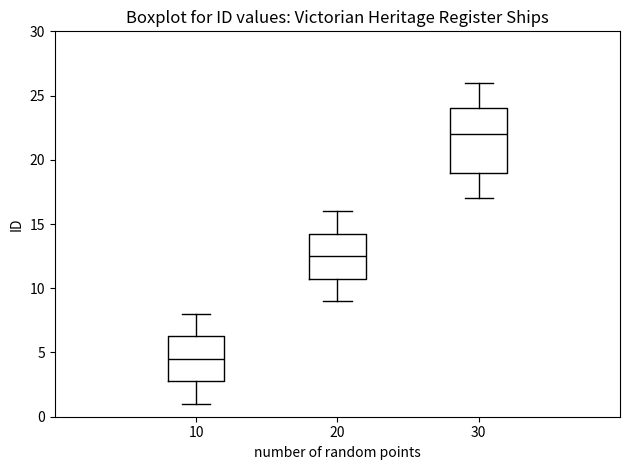

Reading left to right, transcribe this box plot: for each box, give where its median line is, the range the box spans, and where its two whiskers end, as read against the y-axis. The values are not printed on the chart, so give them approximately, as read against the axis.

10: median 4.5, box 3.0 to 6.5, whiskers 1.0 to 8.0
20: median 12.5, box 11.0 to 14.5, whiskers 9.0 to 16.0
30: median 22.0, box 19.0 to 24.0, whiskers 17.0 to 26.0